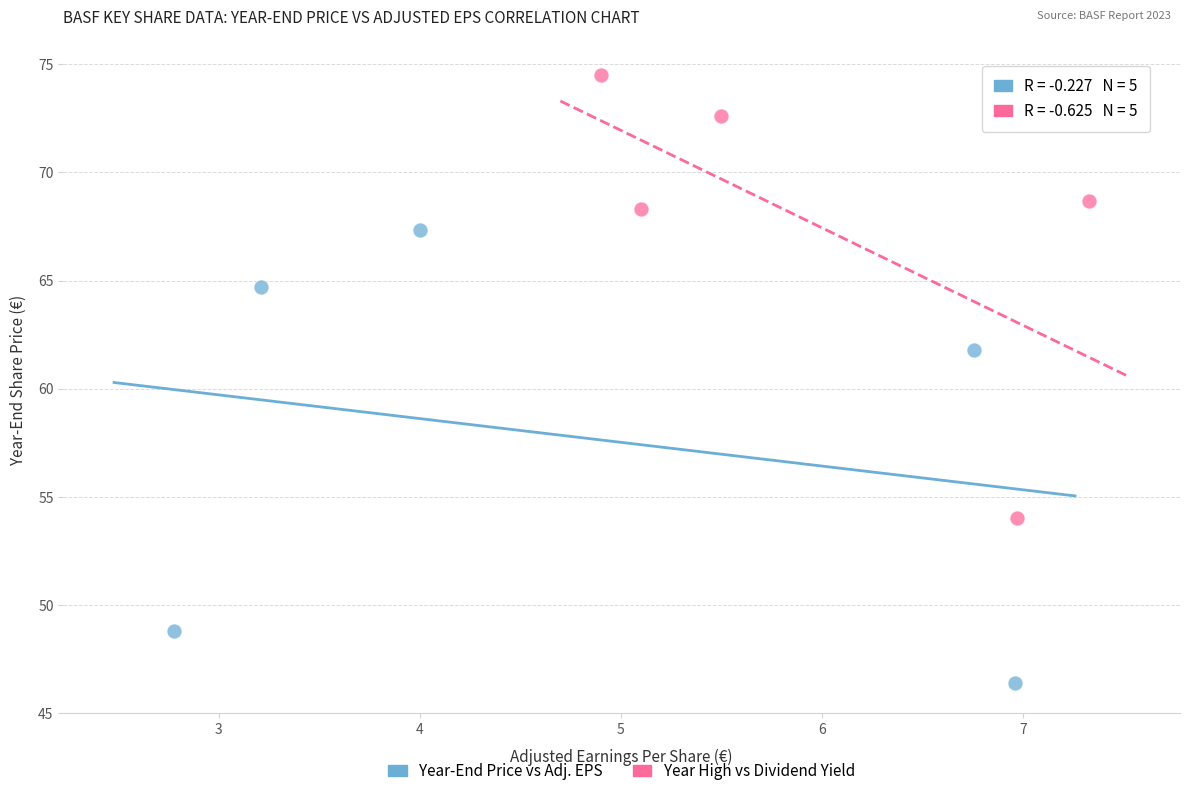

Which series reaches the minimum Y coordinate?

Year-End Price vs Adj. EPS